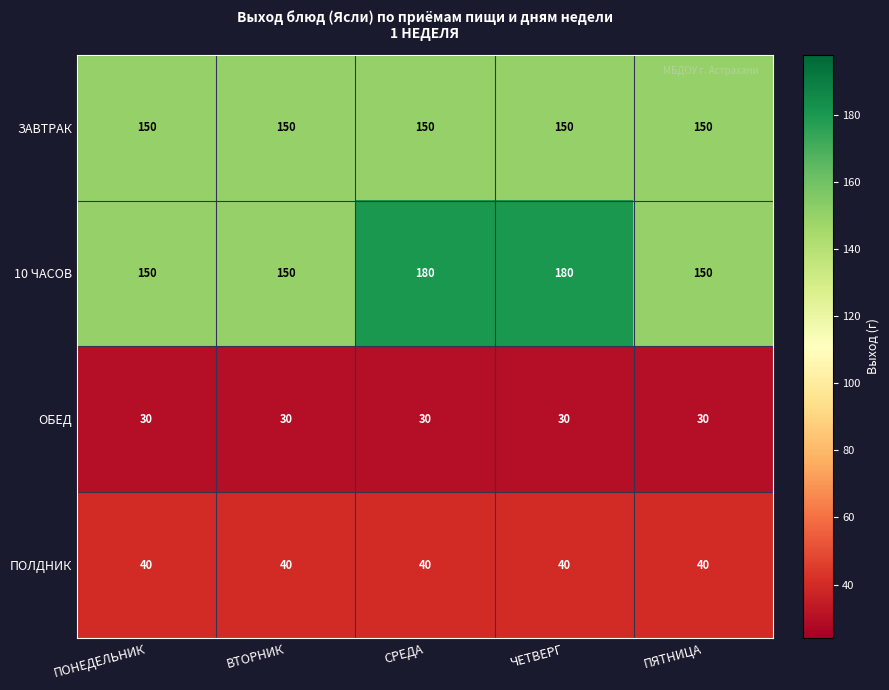

Rank the series by their maximum value, from lowest to highest.

ОБЕД, ПОЛДНИК, ЗАВТРАК, 10 ЧАСОВ